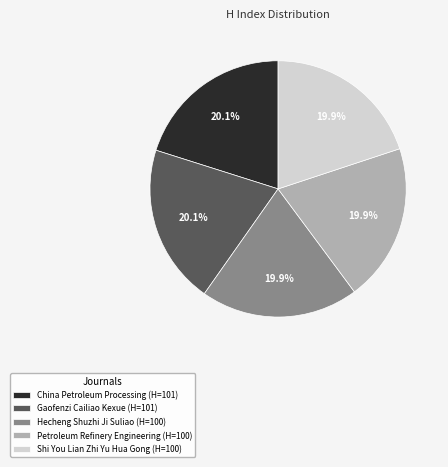

Count the number of slices in the pie.

5